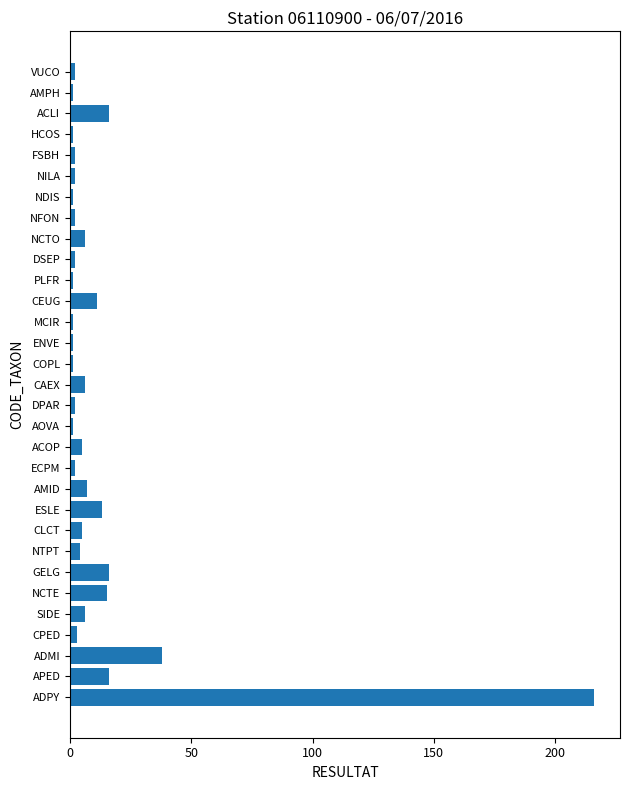

What is the difference between the maximum and minimum values?

215